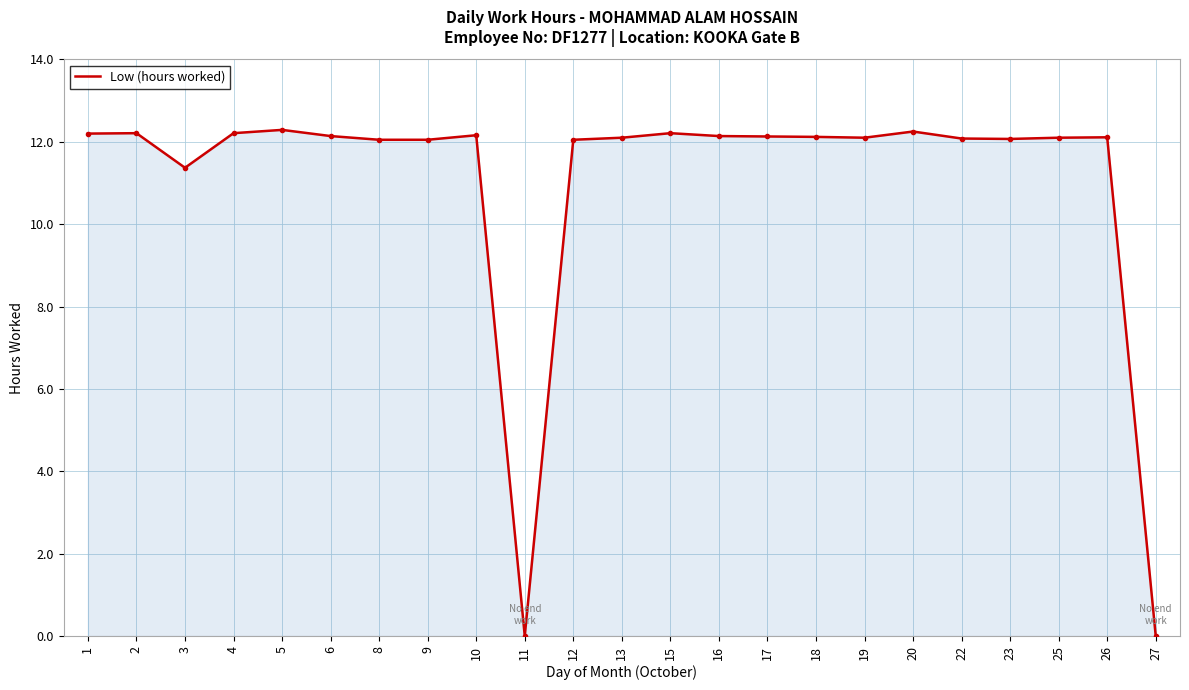

True or false: the data has more than 2 interior local peaks.

True